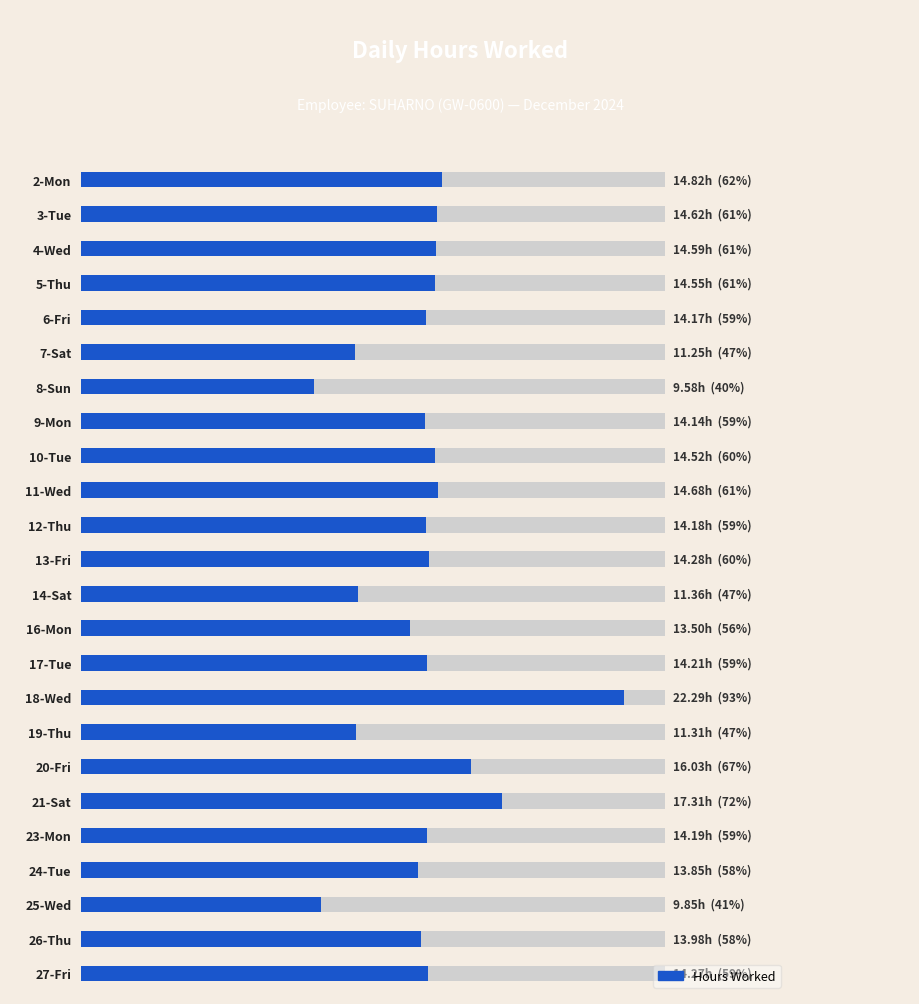

Reading right to left, list all the values displayed in this chart.

14.3	14.0	9.8	13.8	14.2	17.3	16.0	11.3	22.3	14.2	13.5	11.4	14.3	14.2	14.7	14.5	14.1	9.6	11.2	14.2	14.6	14.6	14.6	14.8